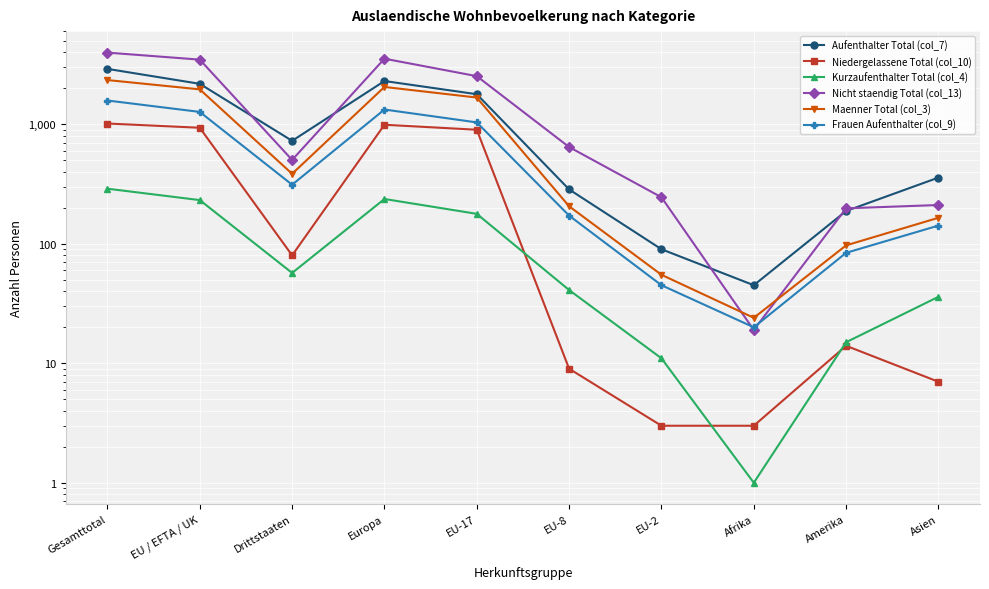

Reading left to right, extract all data points from this chart.

Aufenthalter Total (col_7): 2908	2181	727	2302	1785	285	90	45	188	358
Niedergelassene Total (col_10): 1015	935	80	991	900	9	3	3	14	7
Kurzaufenthalter Total (col_4): 289	232	57	237	178	41	11	1	15	36
Nicht staendig Total (col_13): 3979	3476	503	3540	2528	645	245	19	198	211
Maenner Total (col_3): 2345	1960	385	2053	1674	206	55	24	97	165
Frauen Aufenthalter (col_9): 1581	1269	312	1329	1037	172	45	20	84	142